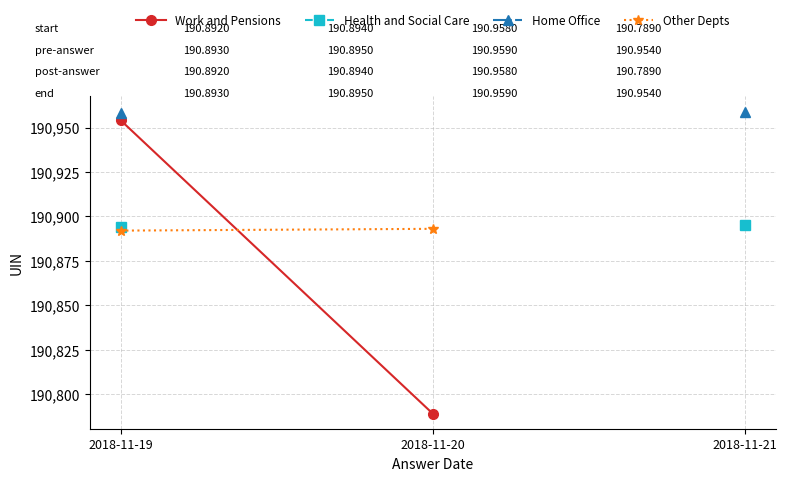

Is it true that Work and Pensions equals 283976.4 at 2018-11-20?

False